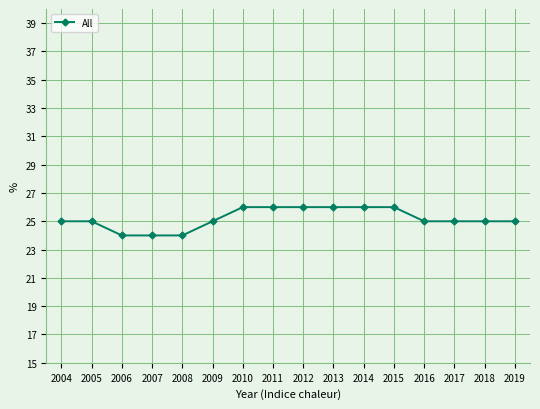

What is the change in value from 2008 to 2019?

+1